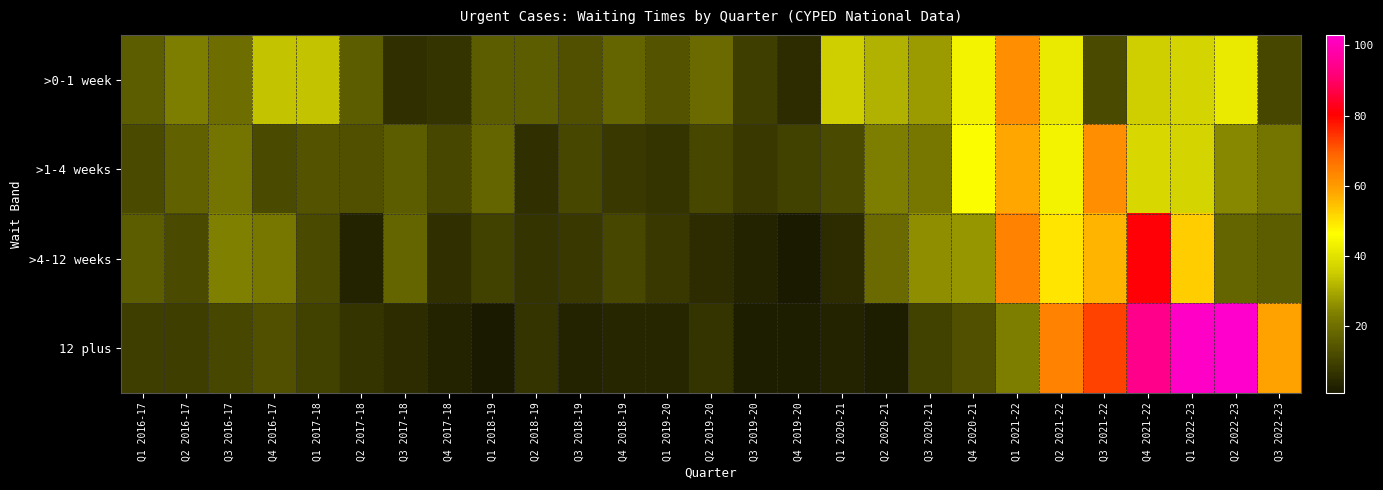

At how many categories does at least one series exceed 73?

3